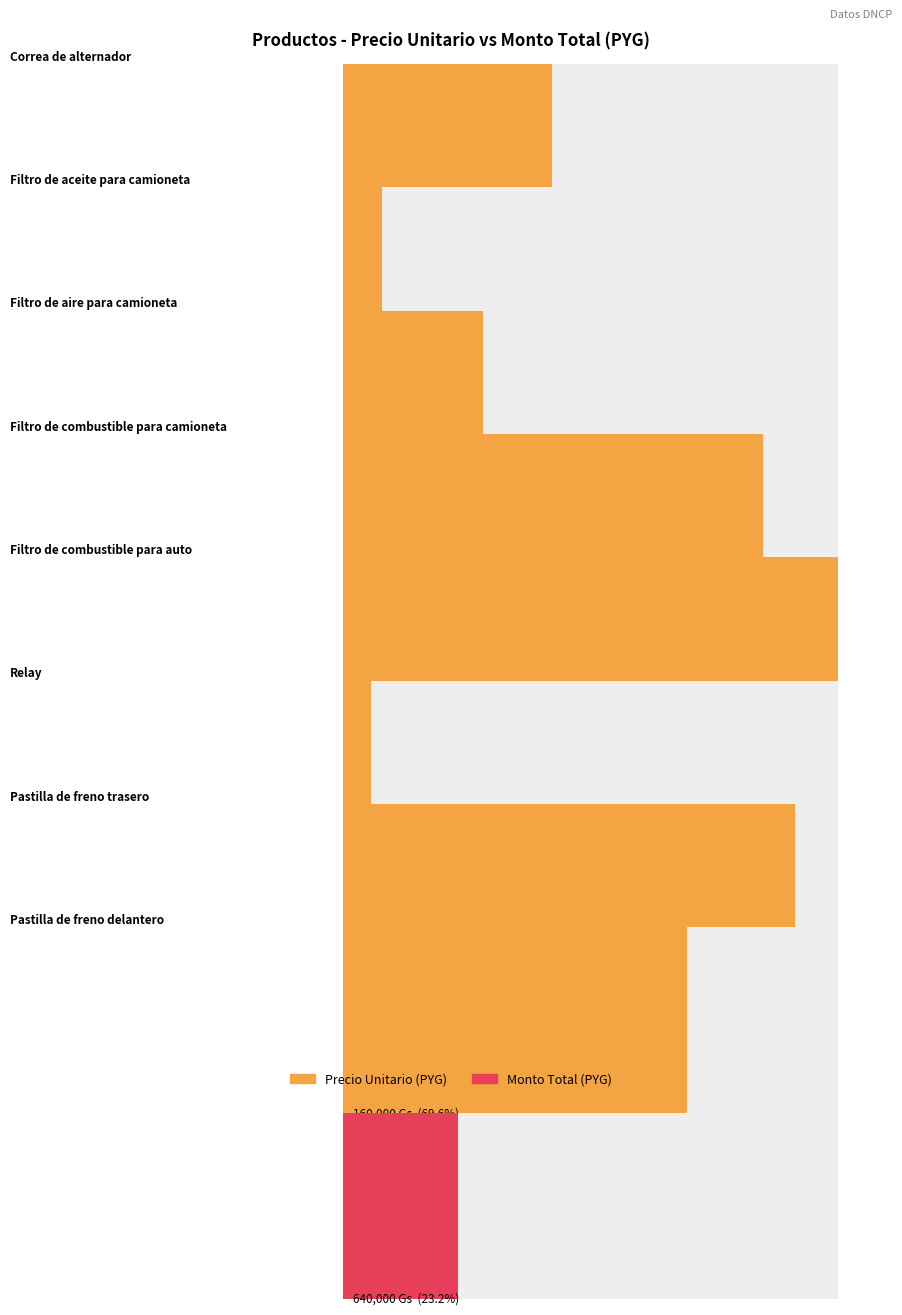

At which label does the data first exceed 160000?

Filtro de combustible para camioneta